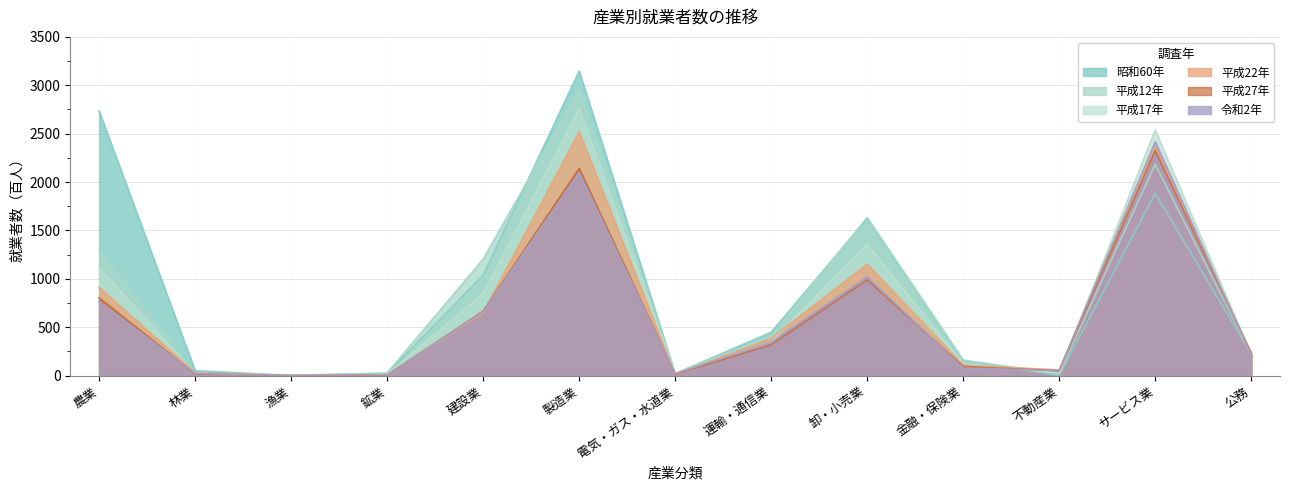

What is the average value of the 昭和60年 series?

874